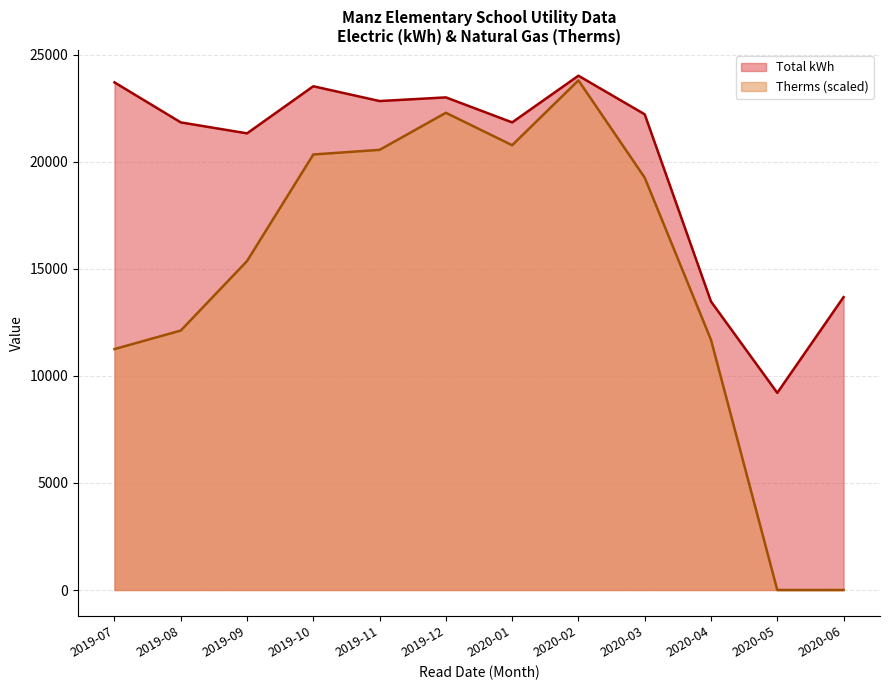

What are all the series names shown in the legend?

Total kWh, Therms (scaled)